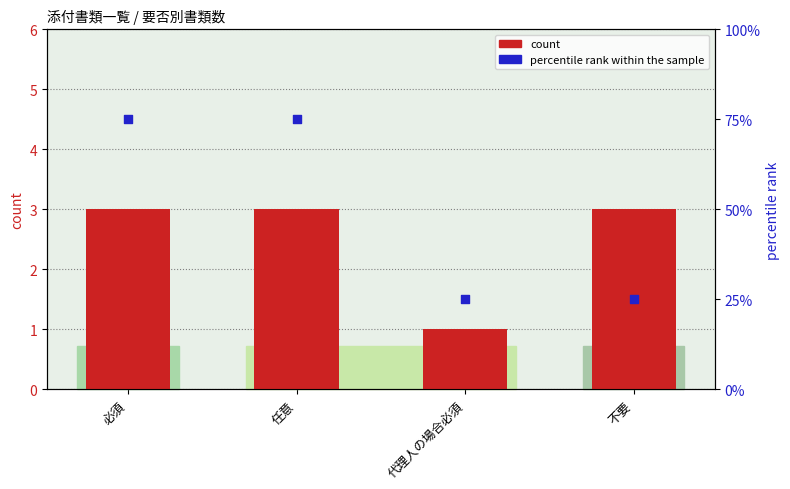

Which series reaches the maximum Y coordinate?

percentile rank within the sample